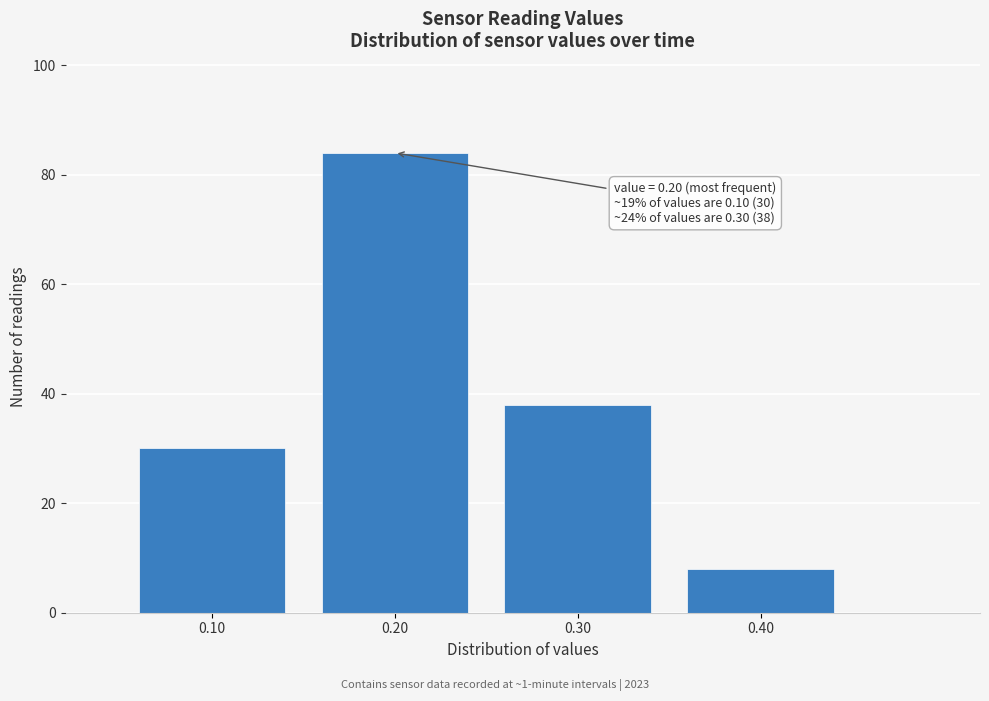

Which range on the x-axis has the tallest bar?

0.15 to 0.25